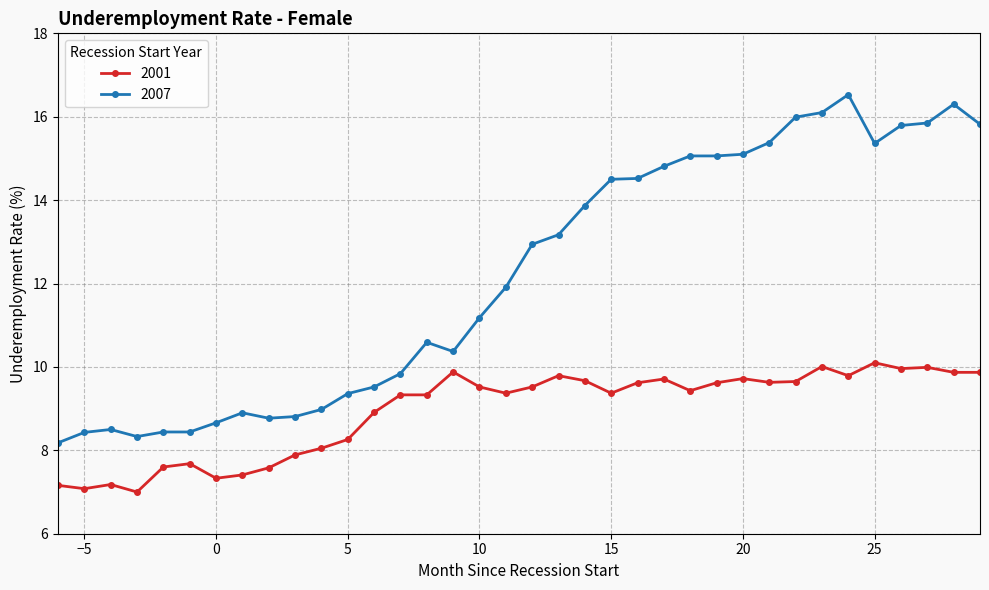

True or false: 2007 and 2001 cross at least once.

False